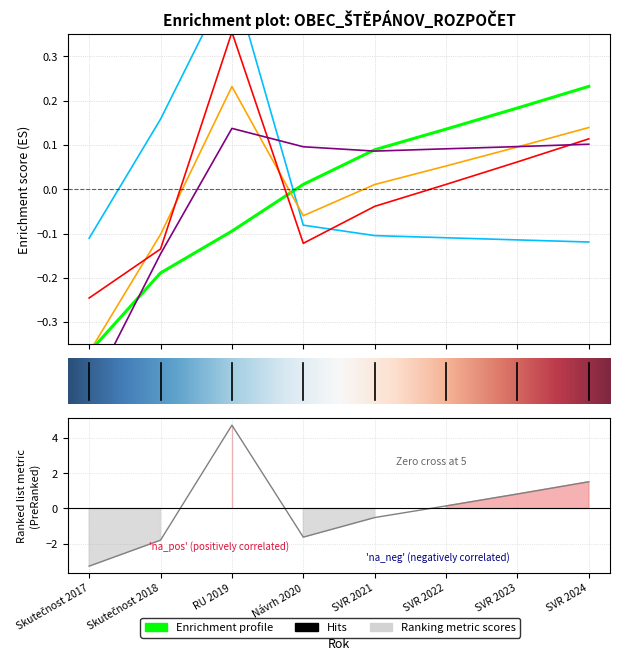

Is it true that Daňové příjmy equals -0.1 at 1?

False